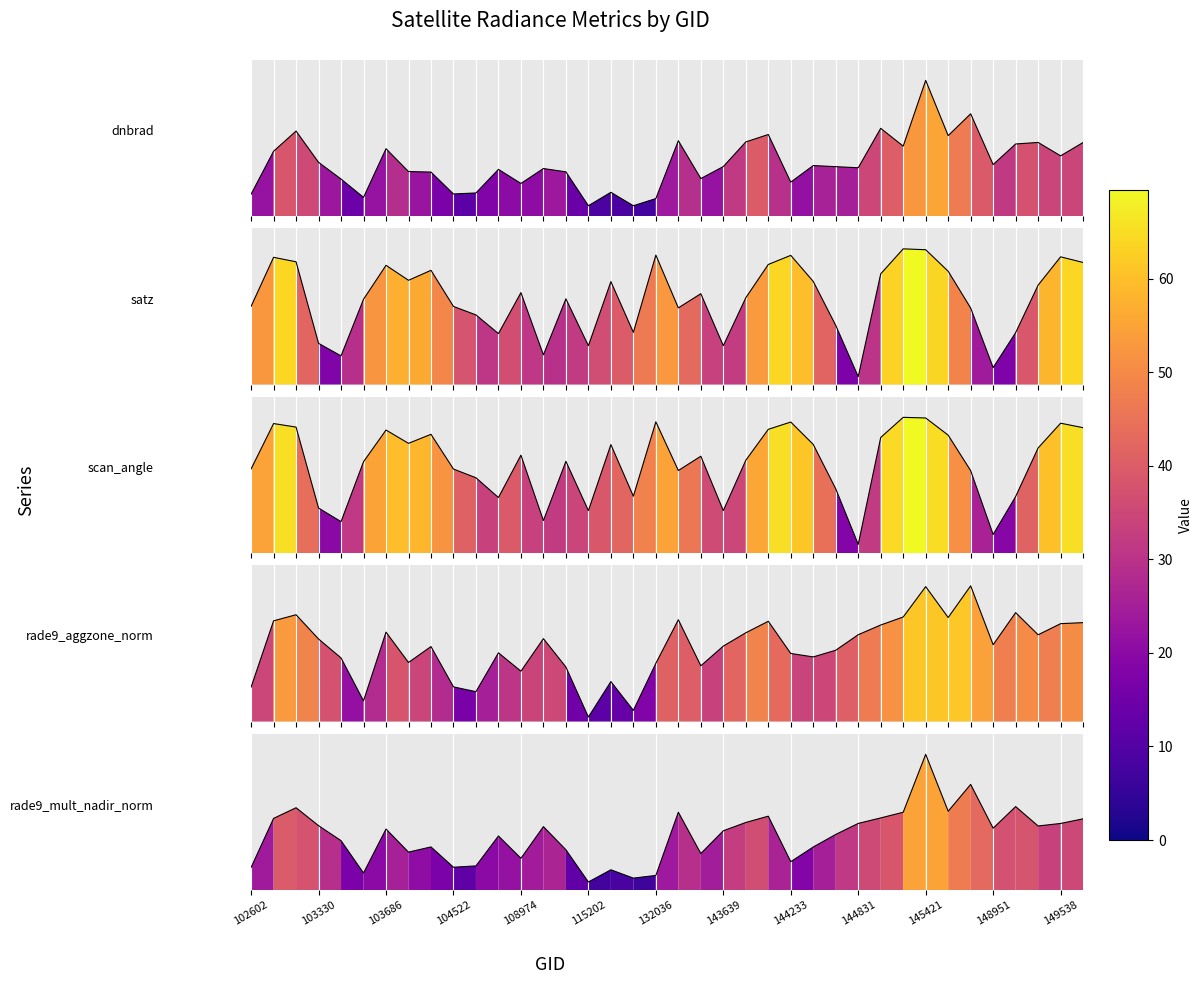

What is the value of the scan_angle point at the 2nd from the left?

53.4